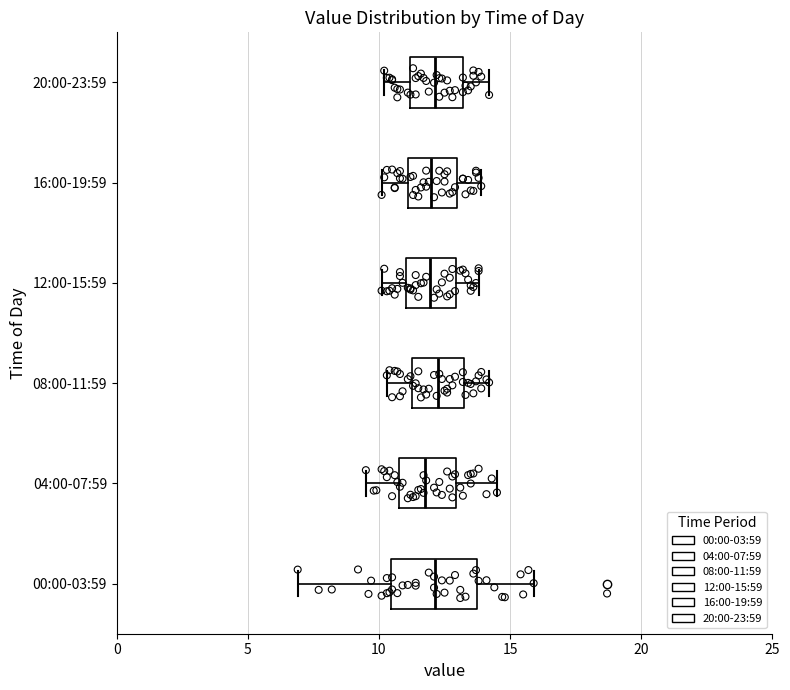

Comparing the boxes themselves (not the whiskers), which one is the widest?

00:00-03:59